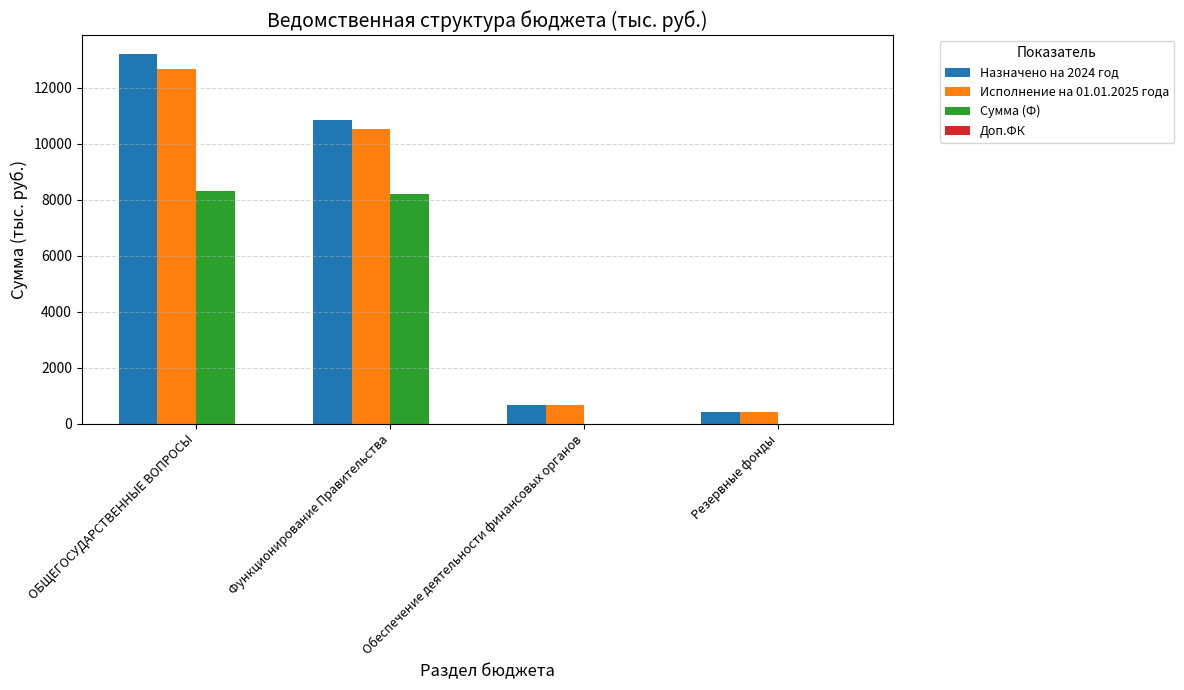

Where is Назначено на 2024 год nearest to the value 6817?

Функционирование Правительства